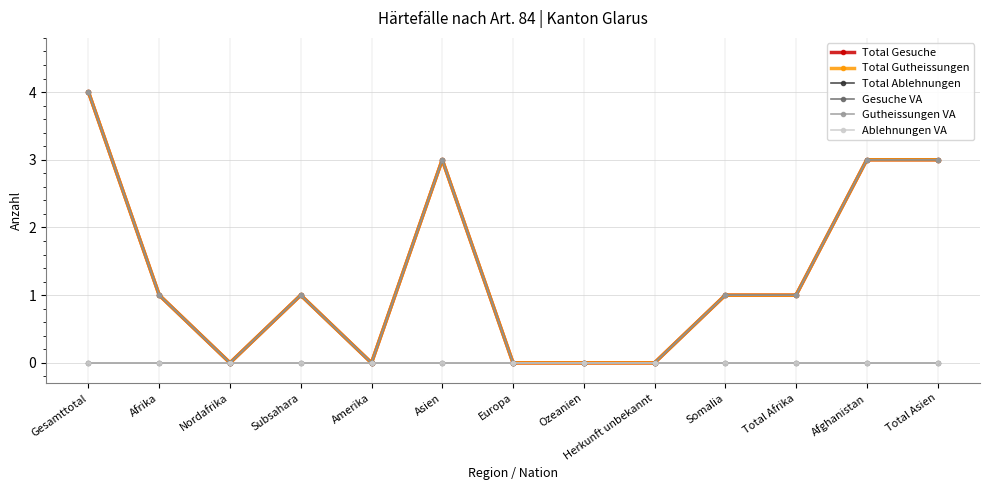

Reading left to right, extract all data points from this chart.

Total Gesuche: 4	1	0	1	0	3	0	0	0	1	1	3	3
Total Gutheissungen: 4	1	0	1	0	3	0	0	0	1	1	3	3
Total Ablehnungen: 0	0	0	0	0	0	0	0	0	0	0	0	0
Gesuche VA: 4	1	0	1	0	3	0	0	0	1	1	3	3
Gutheissungen VA: 4	1	0	1	0	3	0	0	0	1	1	3	3
Ablehnungen VA: 0	0	0	0	0	0	0	0	0	0	0	0	0